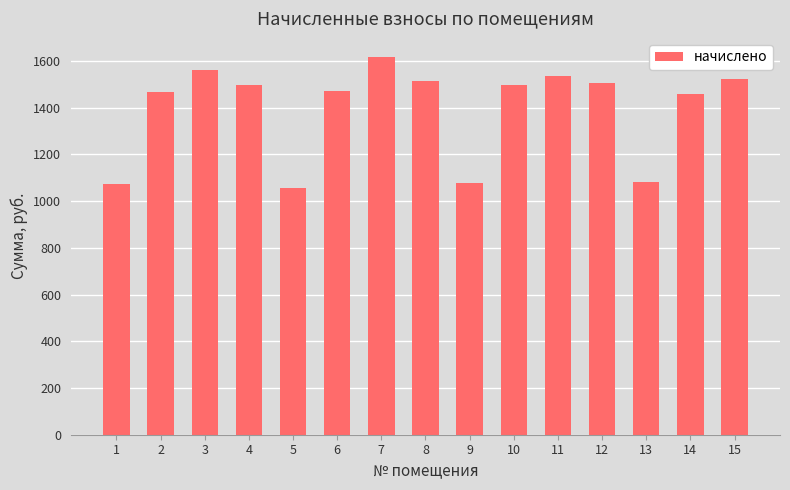

At which label does the data first exceed 1495?

3